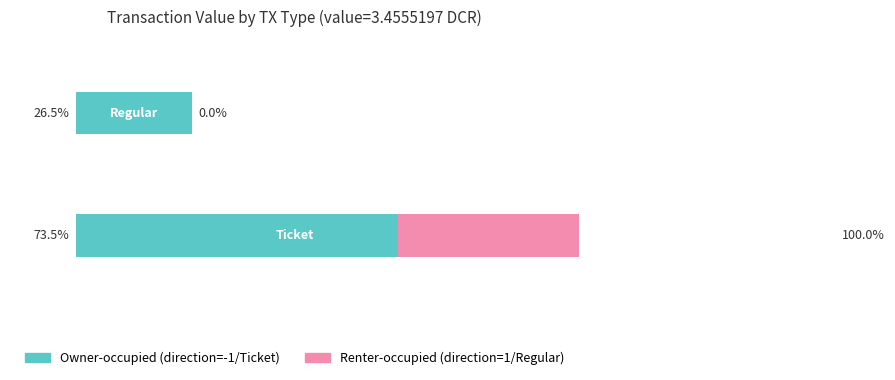

What is the average value of the Renter-occupied series?

50.0